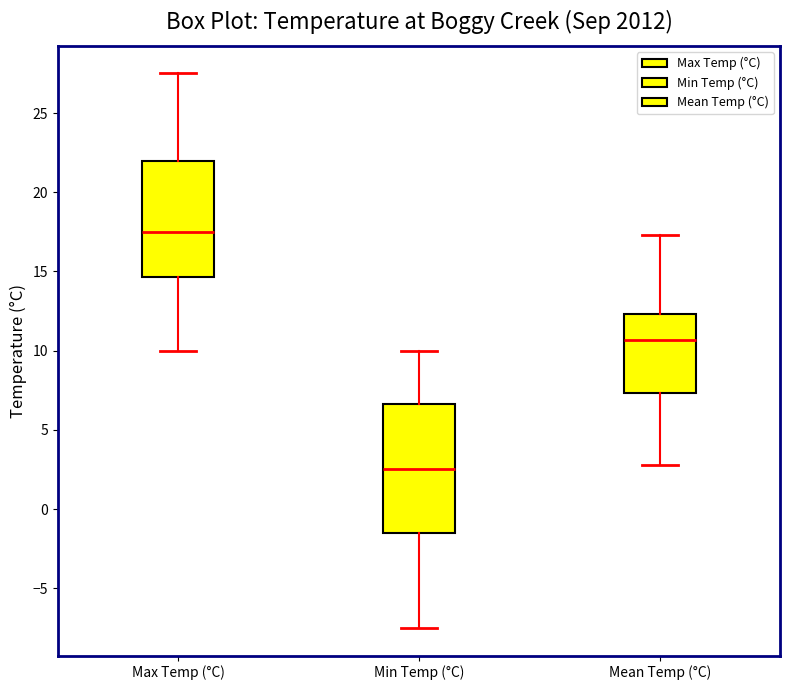

Reading left to right, read every box against the y-axis: the position of its median line, the range the box covers, and the ends of its whiskers. The values are not printed on the chart, so give them approximately, as read against the axis.

Max Temp (°C): median 17.5, box 14.5 to 22.0, whiskers 10.0 to 27.5
Min Temp (°C): median 2.5, box -1.5 to 6.5, whiskers -7.5 to 10.0
Mean Temp (°C): median 10.5, box 7.5 to 12.5, whiskers 3.0 to 17.5